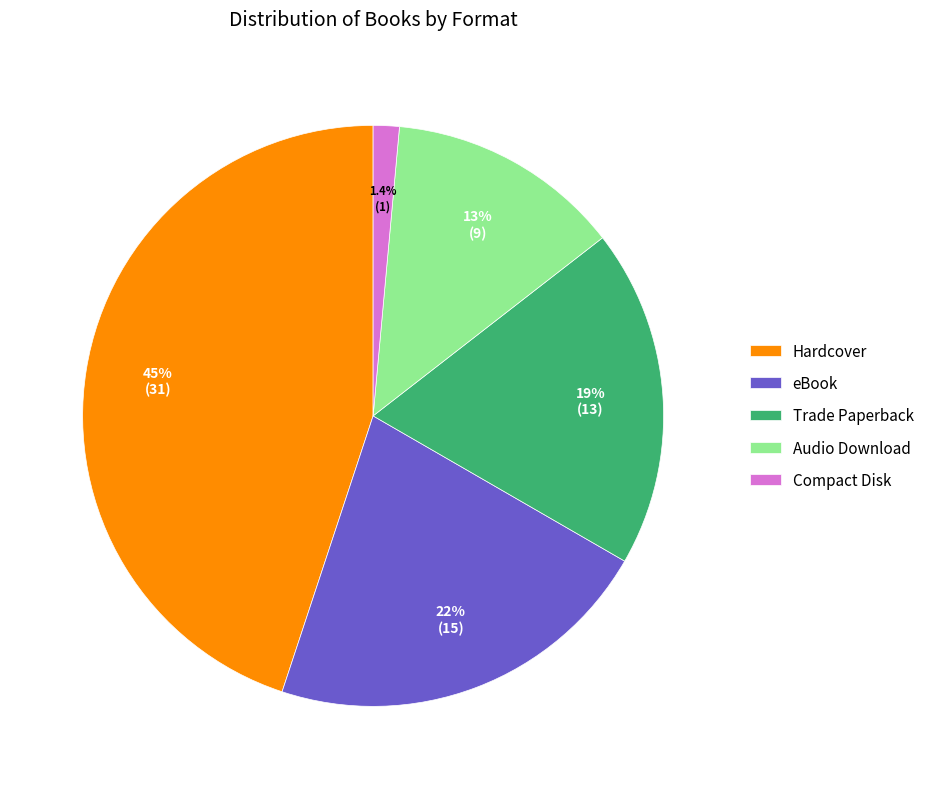

What percentage is NOT represented by Trade Paperback?

81.2%